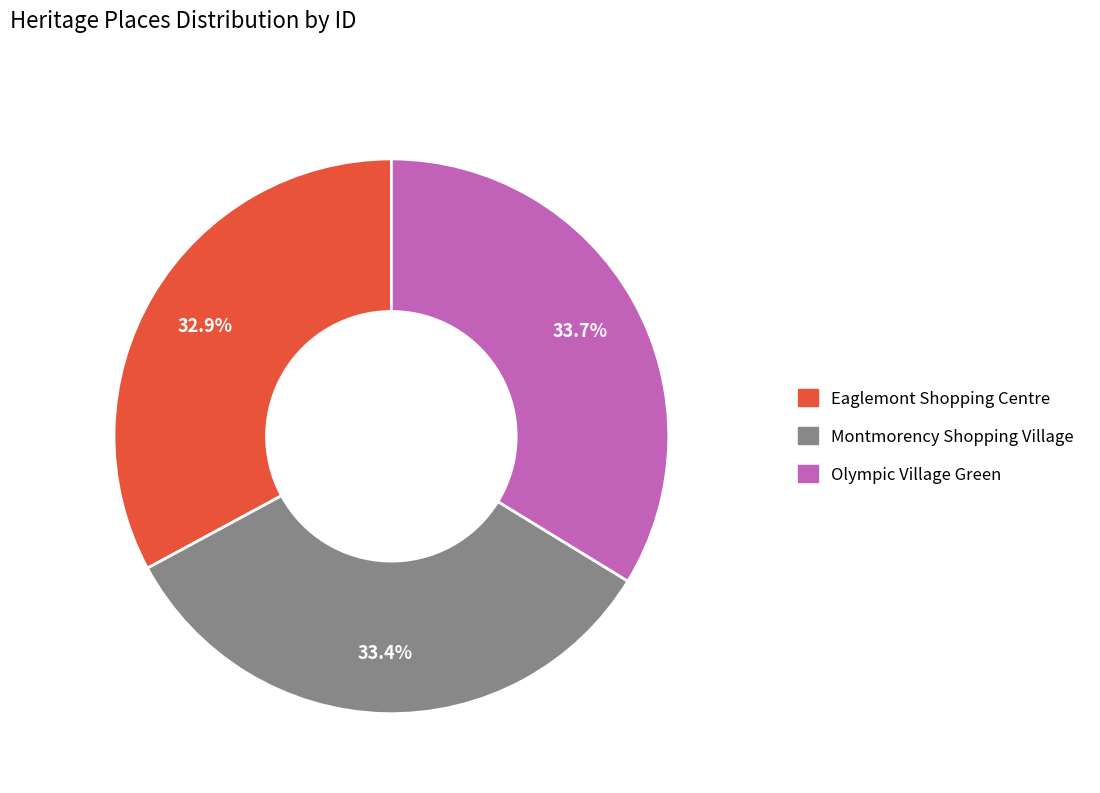

To the nearest percent, what is the difference between the largest and smallest slice percentages?

1%